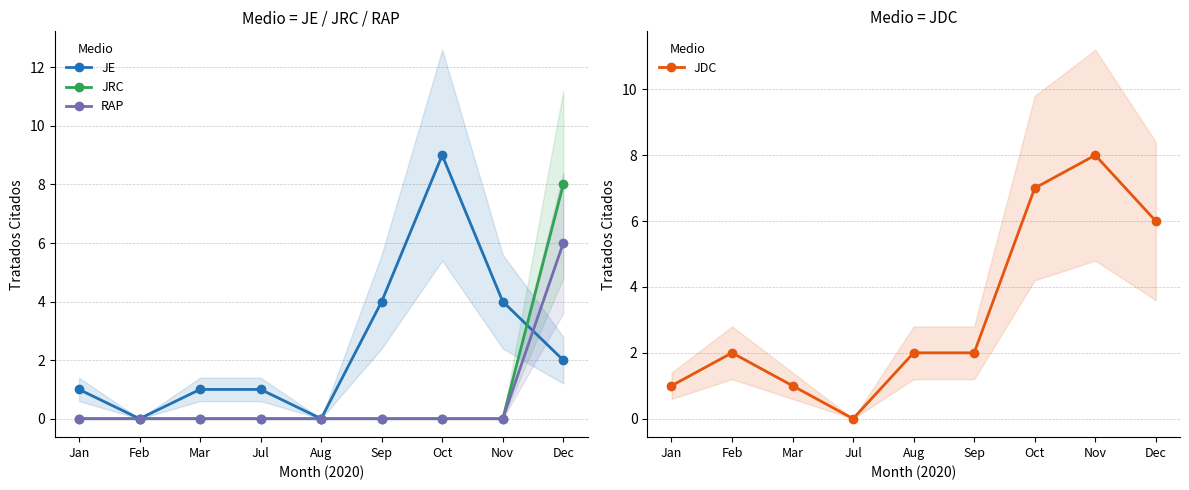

Reading left to right, transcribe all the data shown in this chart.

JE: Jan=1	Feb=0	Mar=1	Jul=1	Aug=0	Sep=4	Oct=9	Nov=4	Dec=2
JRC: Jan=0	Feb=0	Mar=0	Jul=0	Aug=0	Sep=0	Oct=0	Nov=0	Dec=8
RAP: Jan=0	Feb=0	Mar=0	Jul=0	Aug=0	Sep=0	Oct=0	Nov=0	Dec=6
JDC: Jan=1	Feb=2	Mar=1	Jul=0	Aug=2	Sep=2	Oct=7	Nov=8	Dec=6